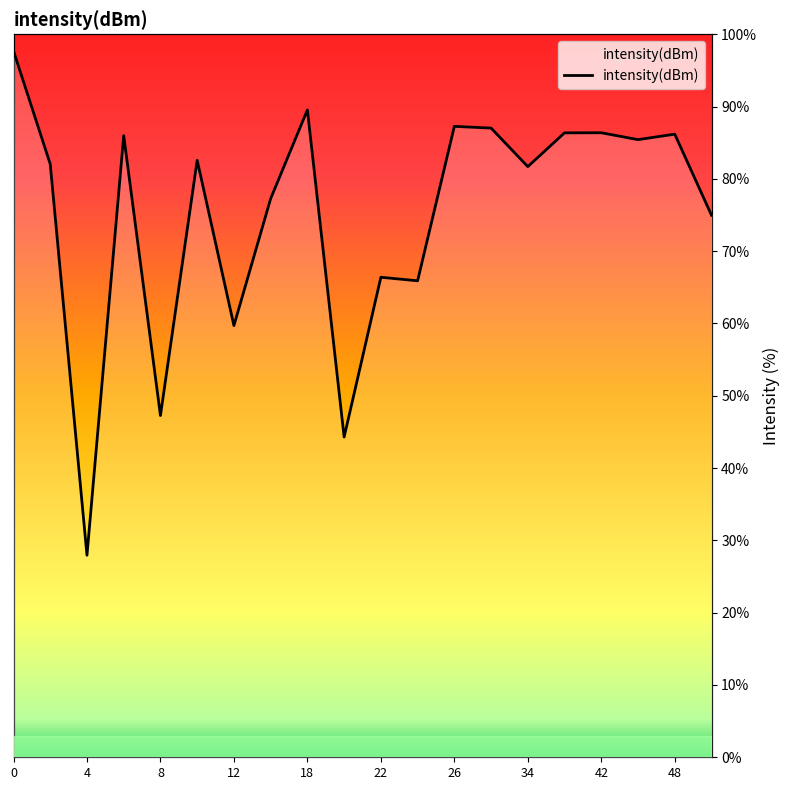

At which label is the value closest to 62?

12